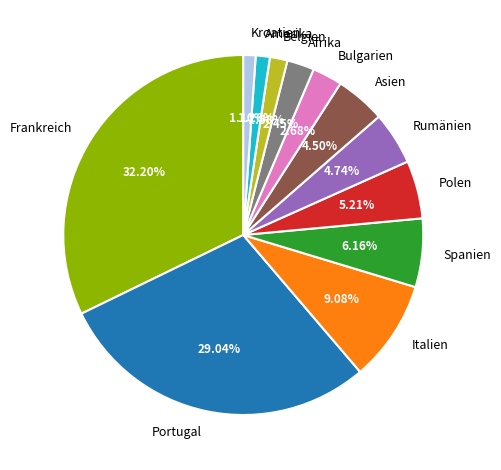

Is it true that Spanien is 15% of the pie?

False